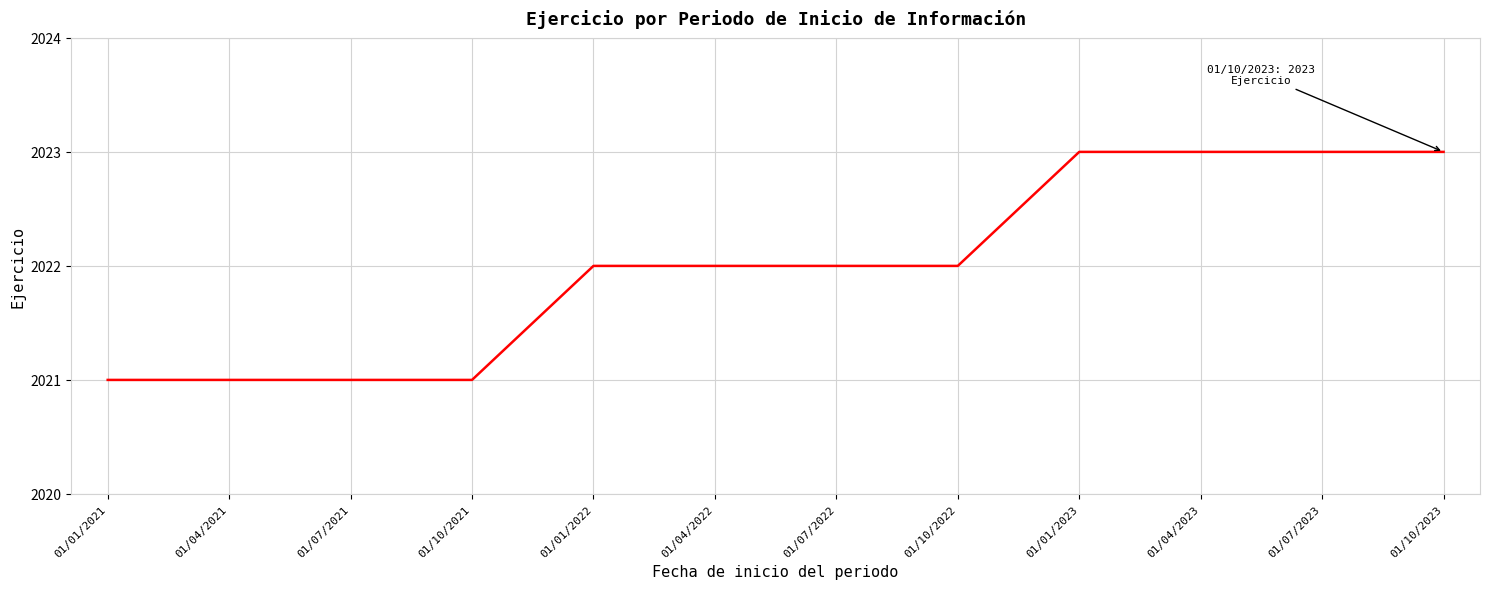

What is the minimum value shown in the chart?

2021